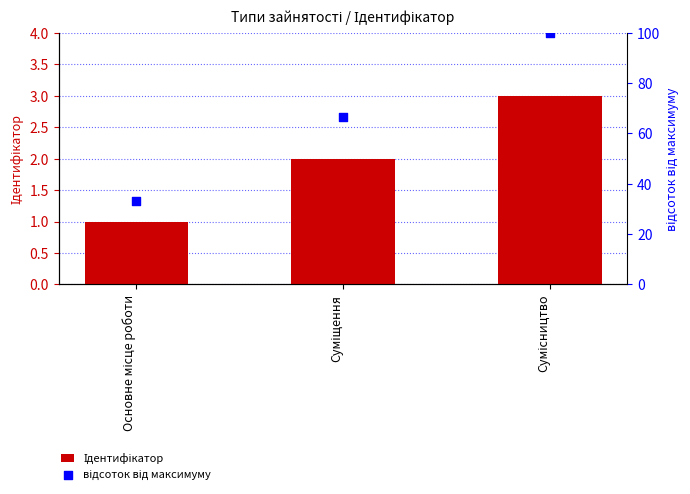

What are all the series names shown in the legend?

Ідентифікатор, відсоток від максимуму